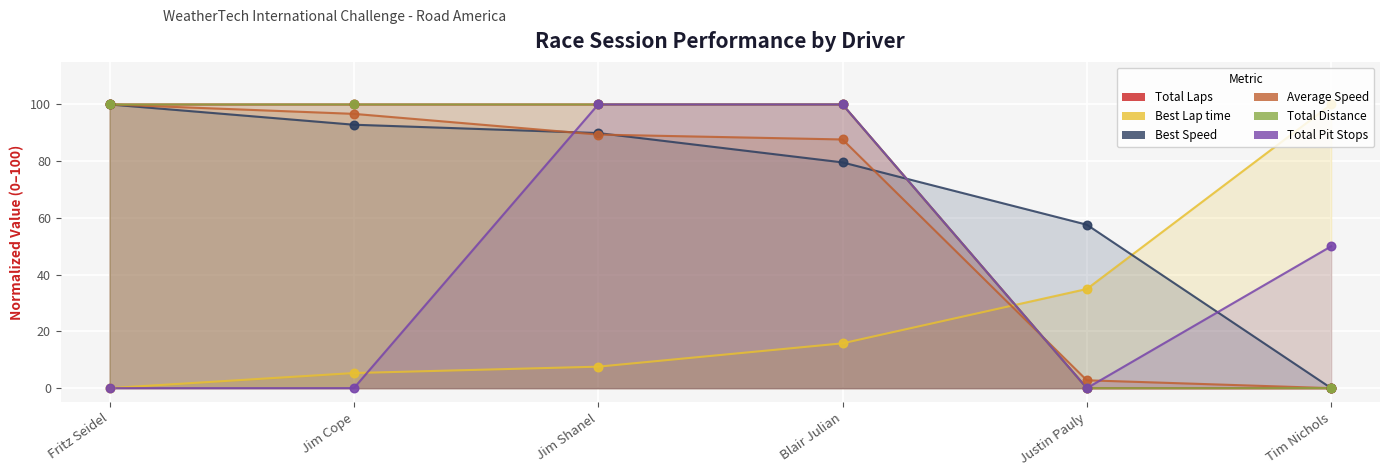

Which series contains the lowest Y value?

Total Laps